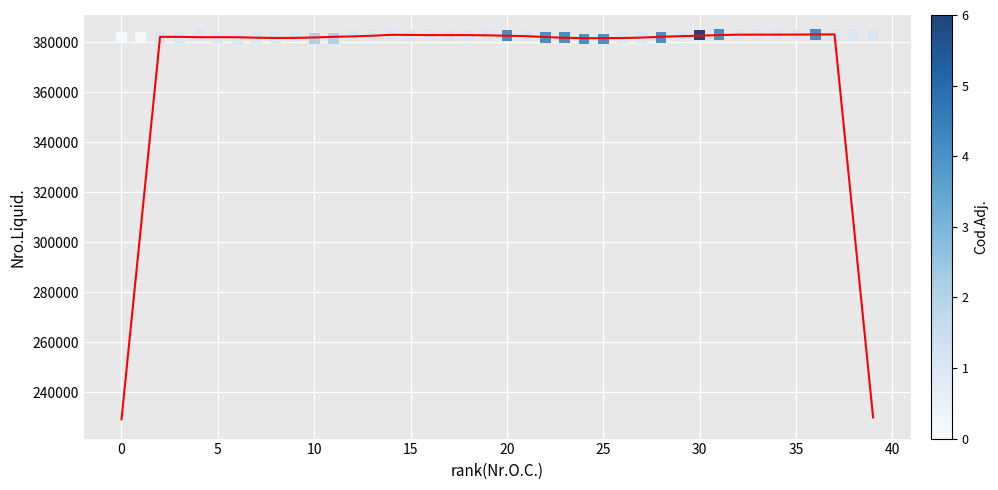

What is the range of X values (max minus min)?

39